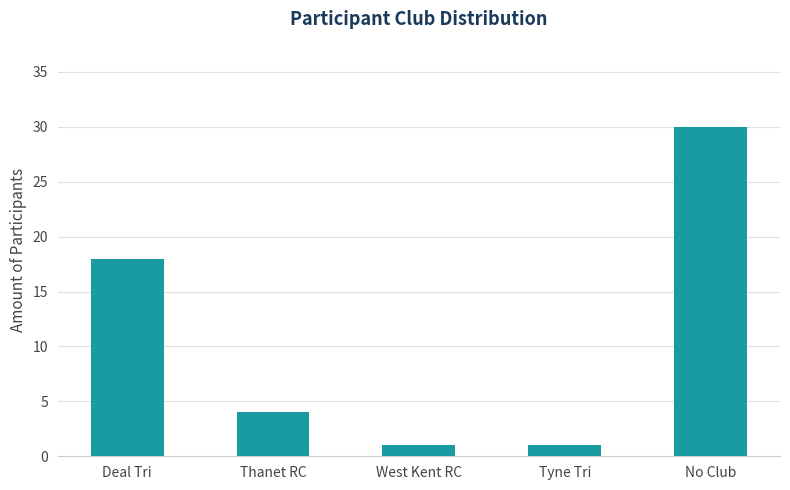

Reading right to left, list all the values displayed in this chart.

No Club=30	Tyne Tri=1	West Kent RC=1	Thanet RC=4	Deal Tri=18